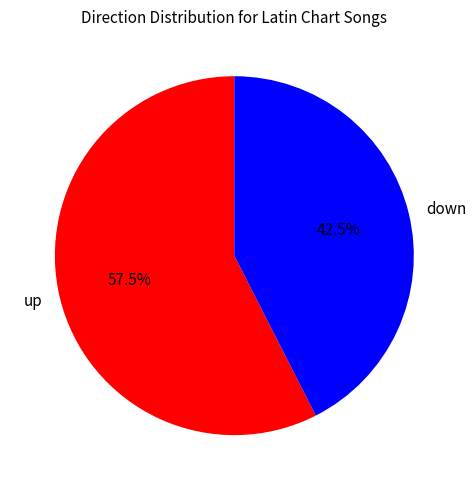

Which has a higher value, up or down?

up